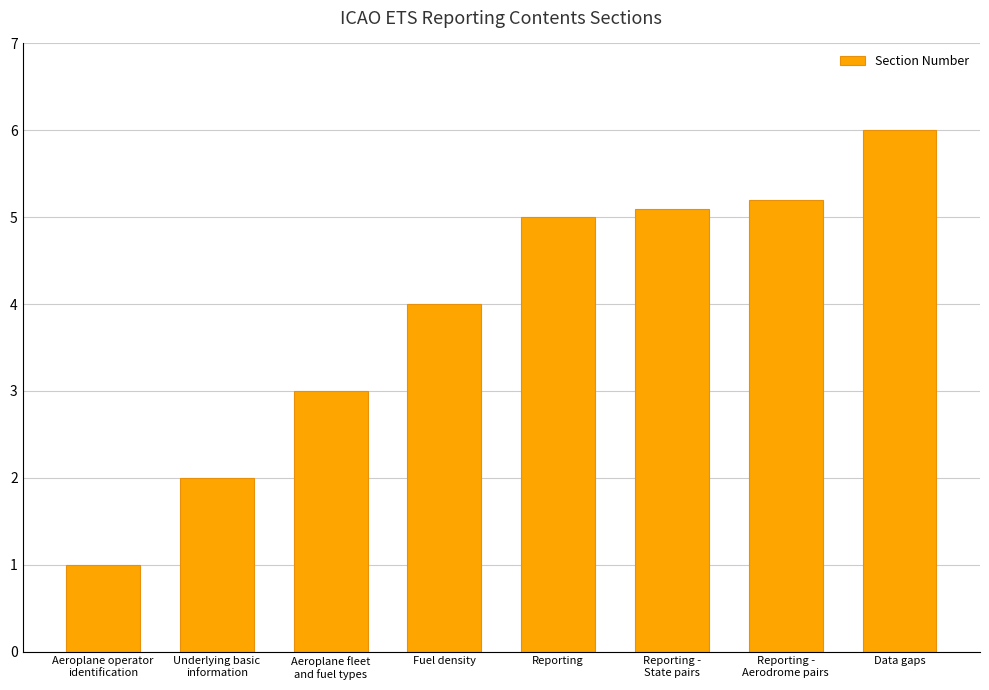

Are the bars grouped side by side (vs. stacked)?

No